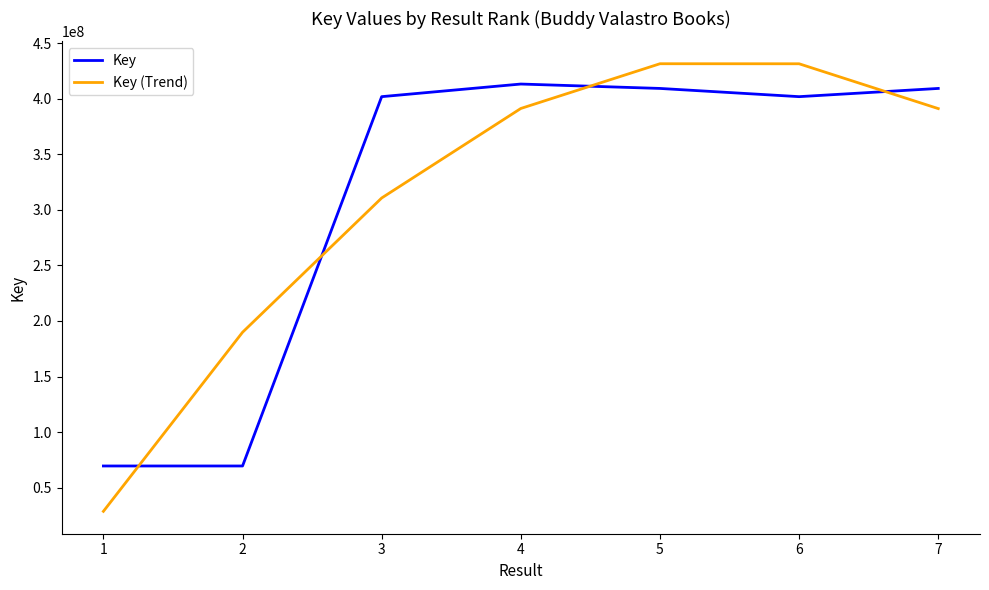

Is the value of Key at 5 greater than the value of Key (Trend) at 2?

Yes